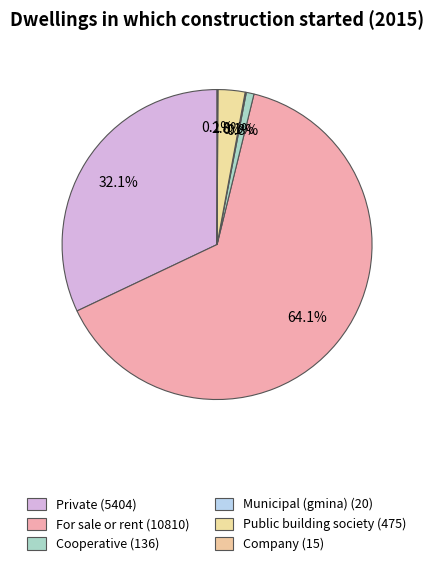

How much of the chart is everything except Company?

99.9%